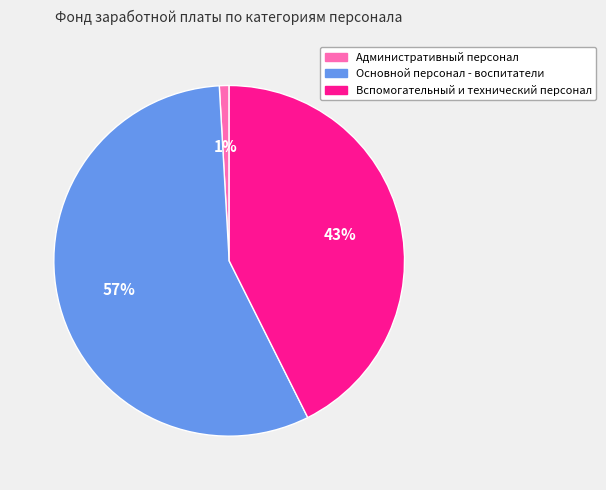

To the nearest percent, what is the difference between the Основной персонал - воспитатели and Вспомогательный и технический персонал slice percentages?

14%